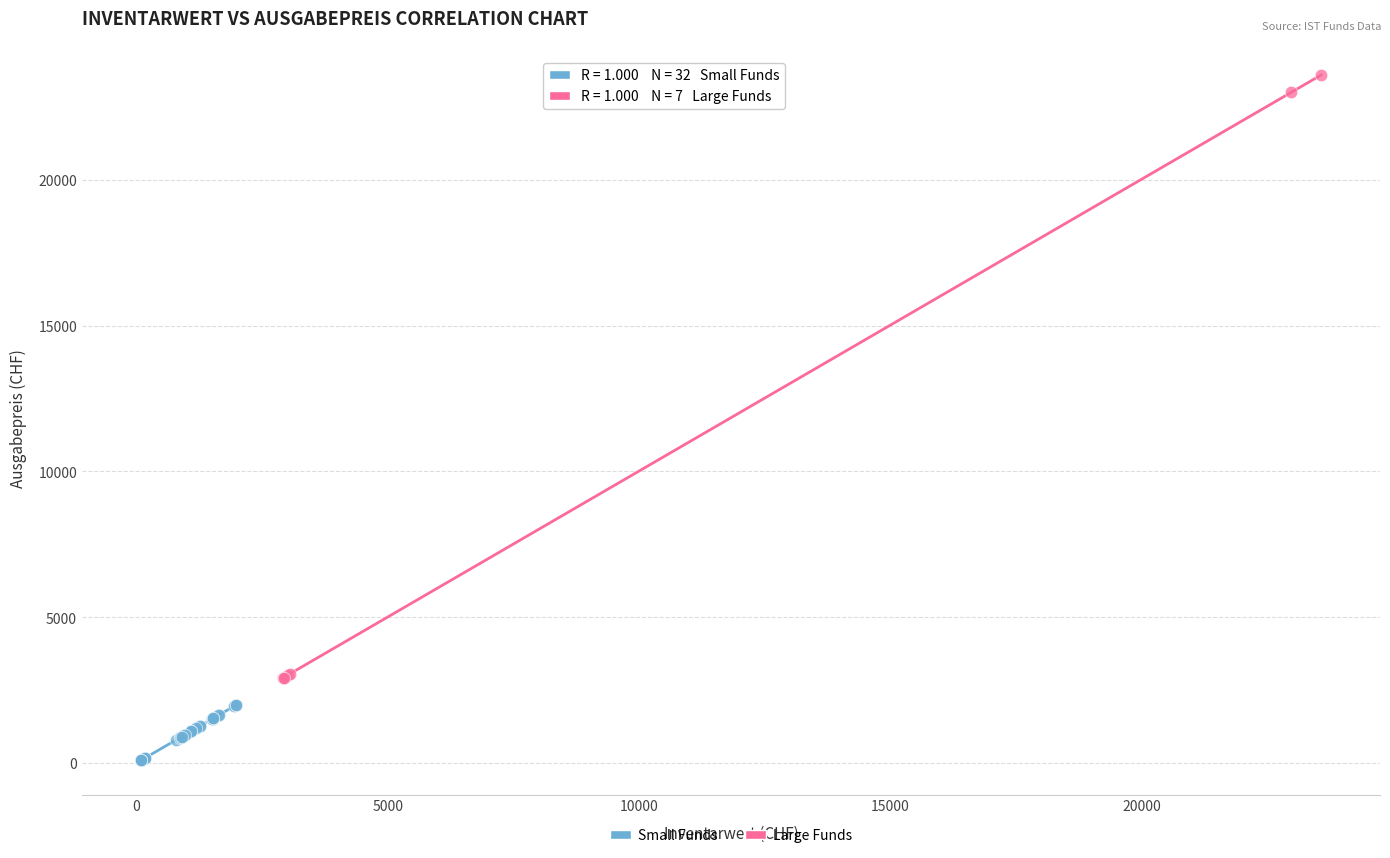

Which series reaches the minimum Y coordinate?

Small Funds